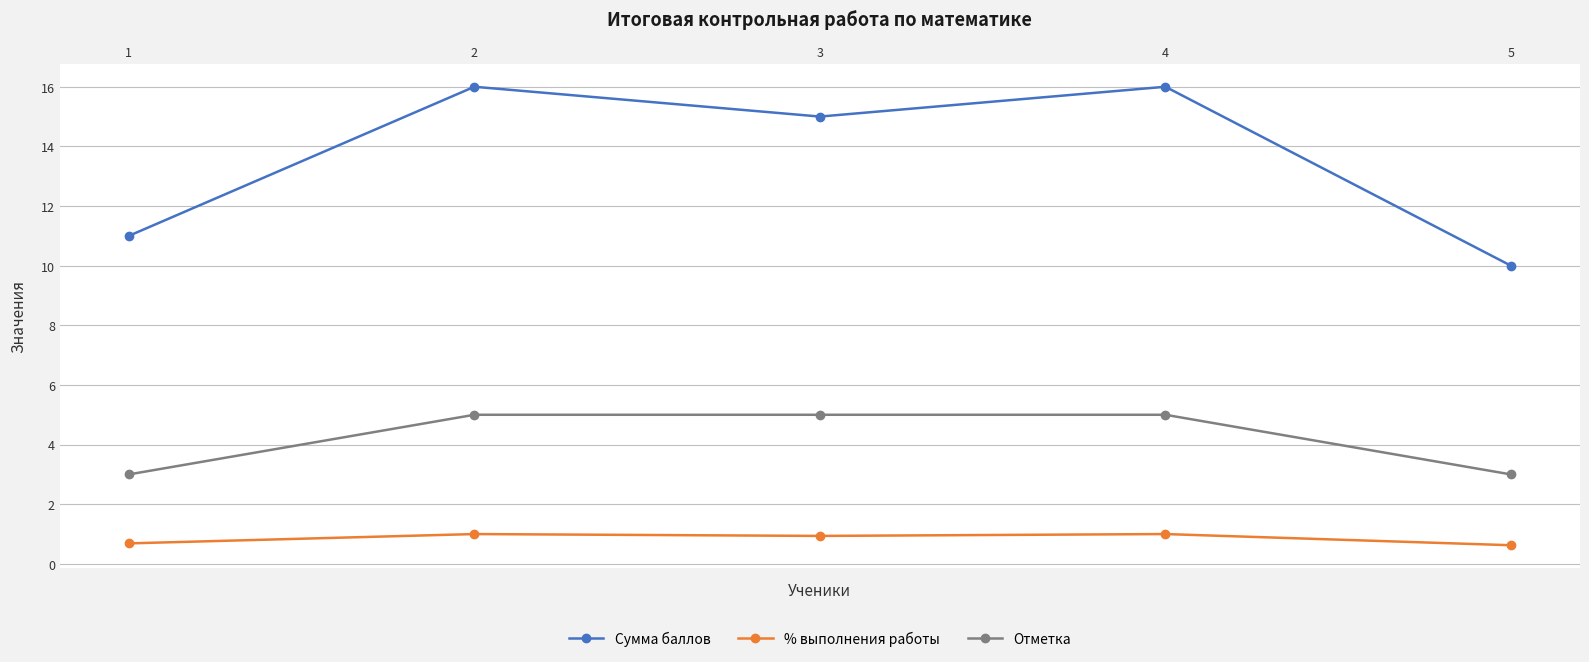

Is the value of Отметка at 2 greater than the value of % выполнения работы at 3?

Yes